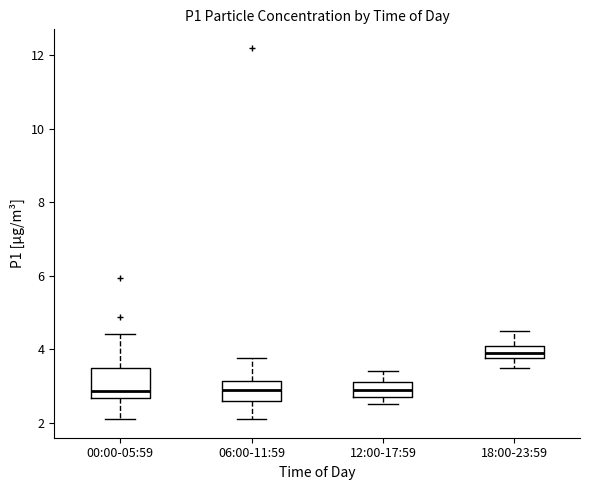

Where does the lower whisker of the box for 00:00-05:59 end on the y-axis? The values are not printed on the chart, so give them approximately, as read against the axis.

2.2